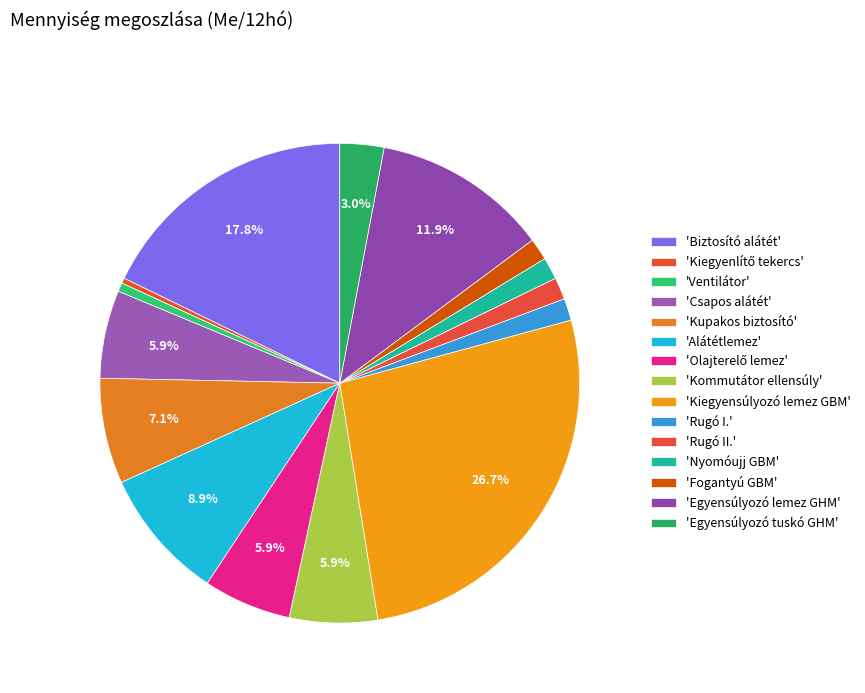

How many slices are in this pie chart?

15